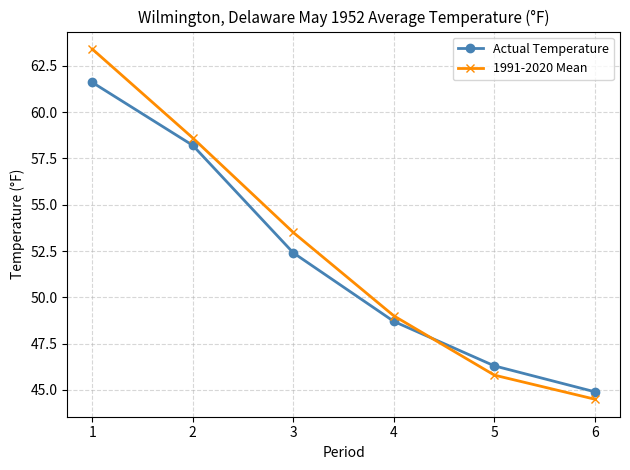

What is the sum of the 1991-2020 Mean values at 3 and 2?

112.1